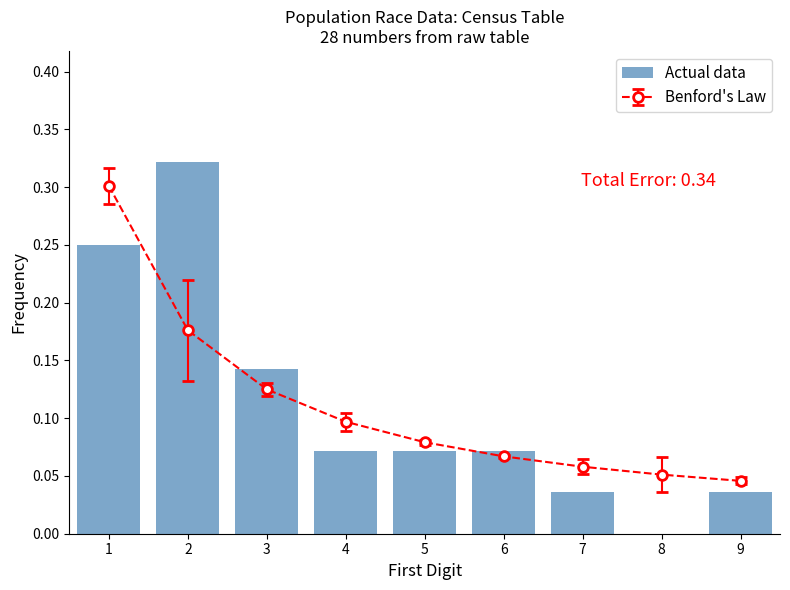

At which category does the chart reach its peak across all series?

2